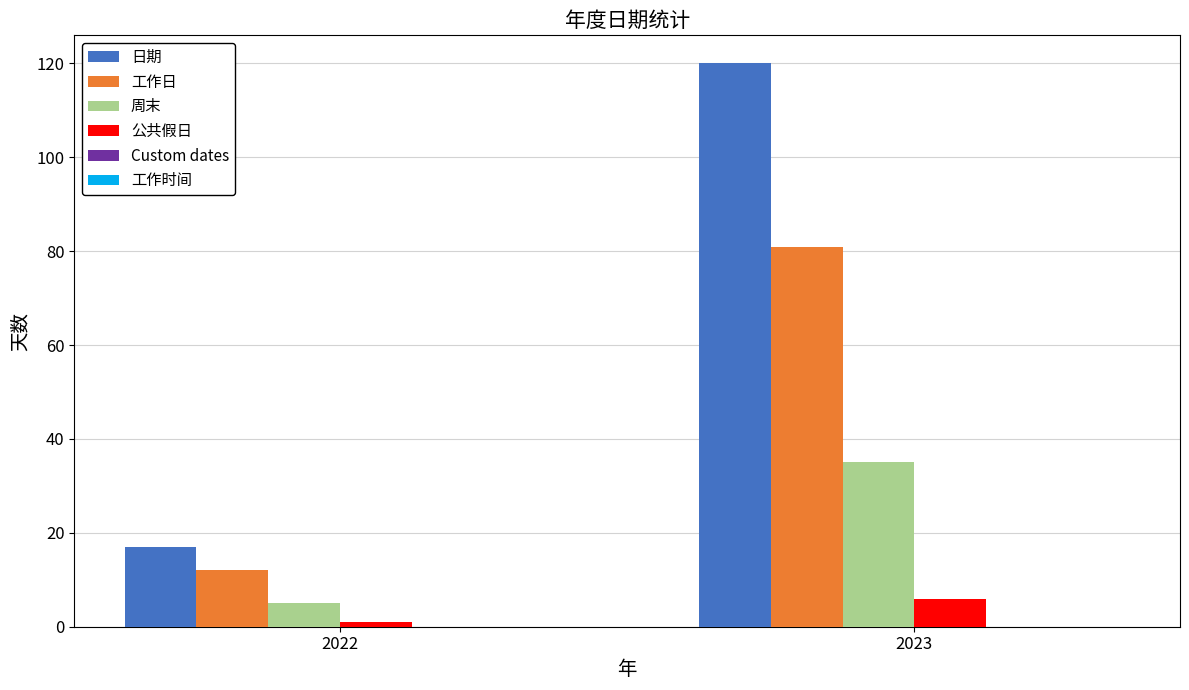

Reading right to left, extract all data points from this chart.

日期: 2023=120	2022=17
工作日: 2023=81	2022=12
周末: 2023=35	2022=5
公共假日: 2023=6	2022=1